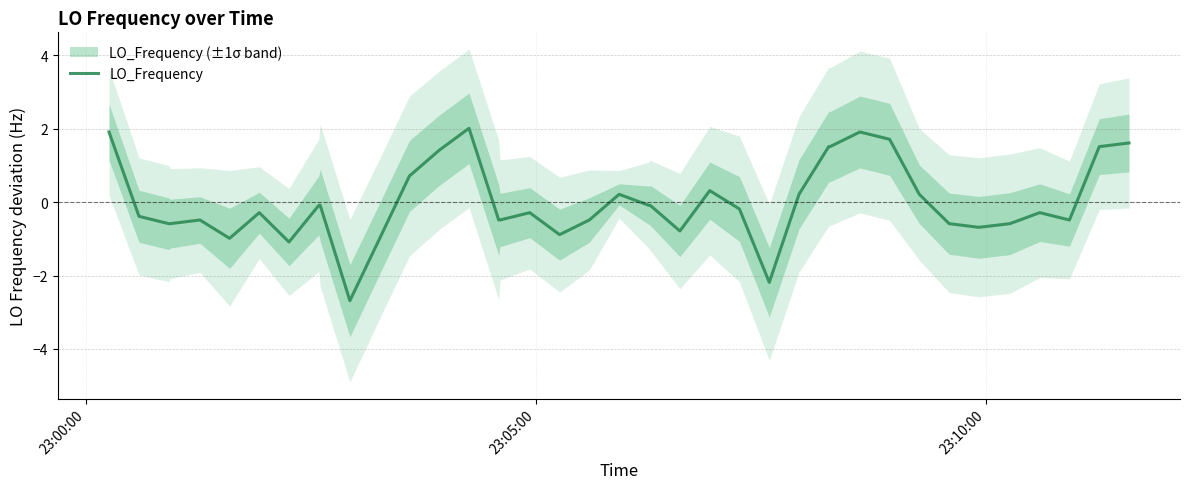

Reading left to right, transcribe all the data shown in this chart.

1.9	-0.4	-0.6	-0.6	-0.5	-1.0	-0.3	-1.1	-0.1	-0.1	-2.7	-1.0	0.7	1.4	2.0	-0.5	-0.5	-0.3	-0.9	-0.5	0.2	-0.1	-0.1	-0.8	0.3	-0.2	-2.2	0.2	1.5	1.5	1.9	1.7	0.2	-0.6	-0.7	-0.6	-0.3	-0.5	1.5	1.6